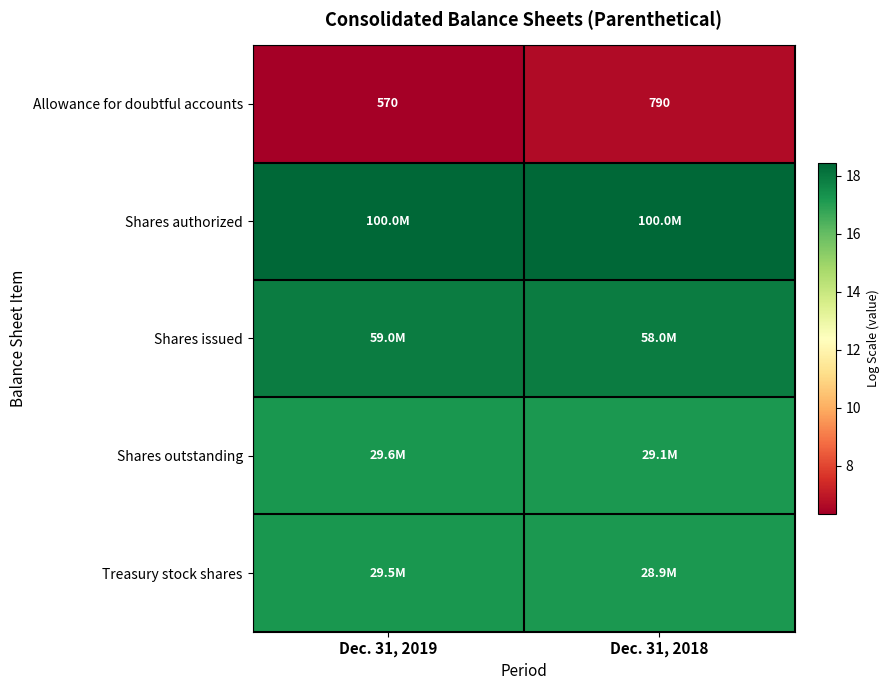

At how many categories does at least one series exceed 18?

2